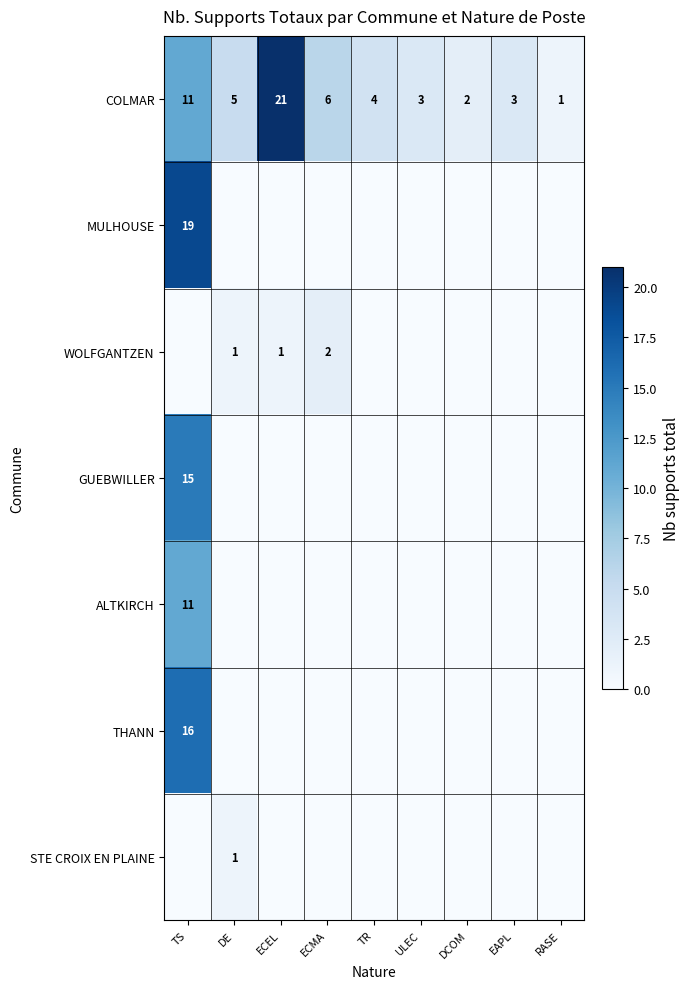

What is the difference between the maximum and second lowest values in the COLMAR series?

19